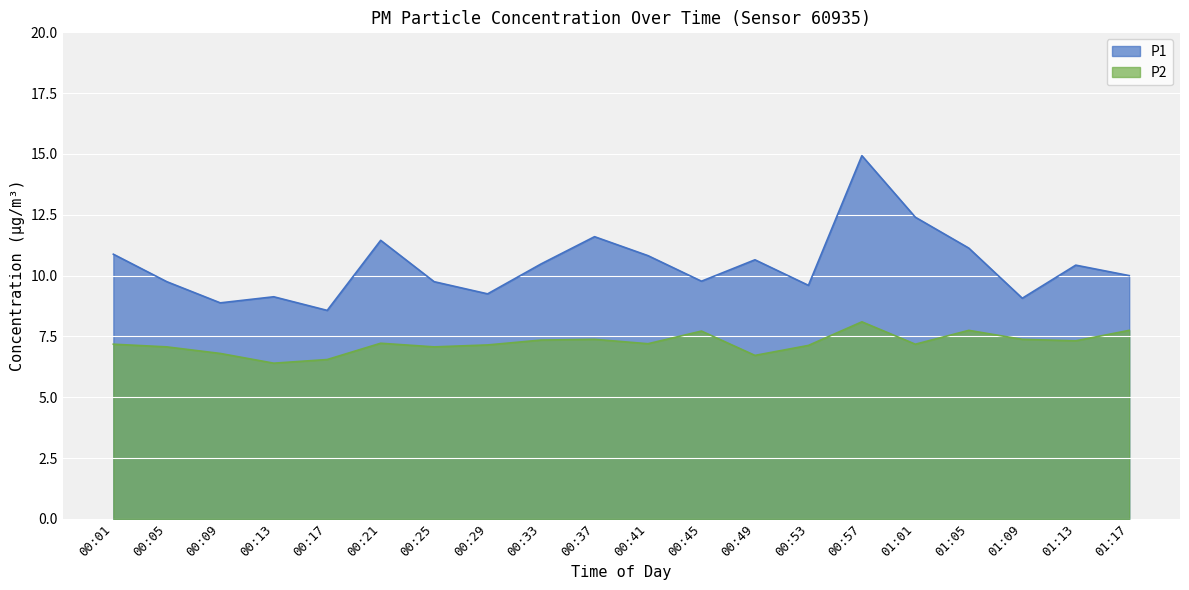

True or false: P2 has more than 1 points higher than both neighbors.

True